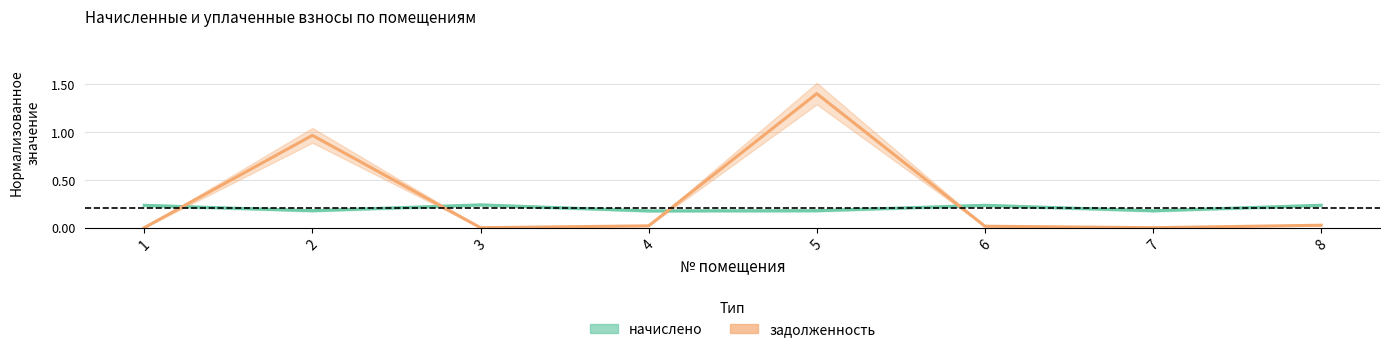

Which has a higher value, 3 or 8?

3